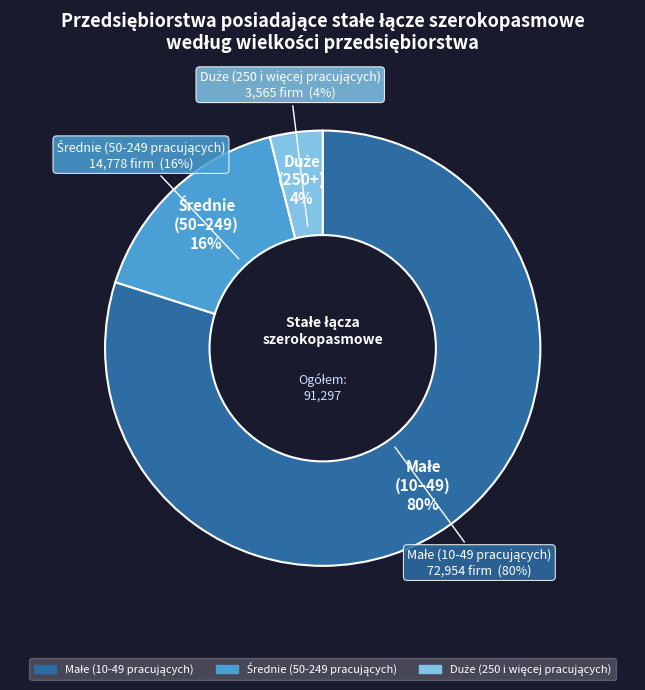

What percentage is NOT represented by Małe (10-49 pracujących)?

20.1%